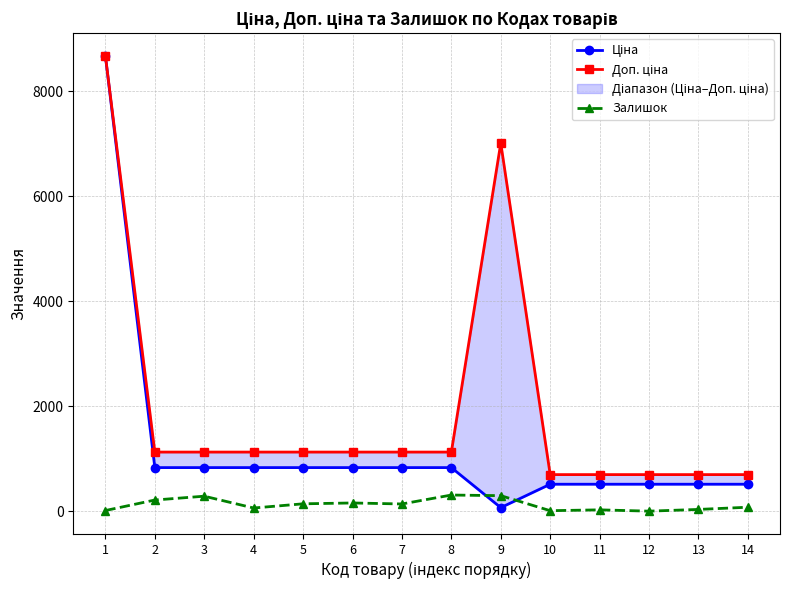

Which series changed the most between 4 and 11?

Доп. ціна